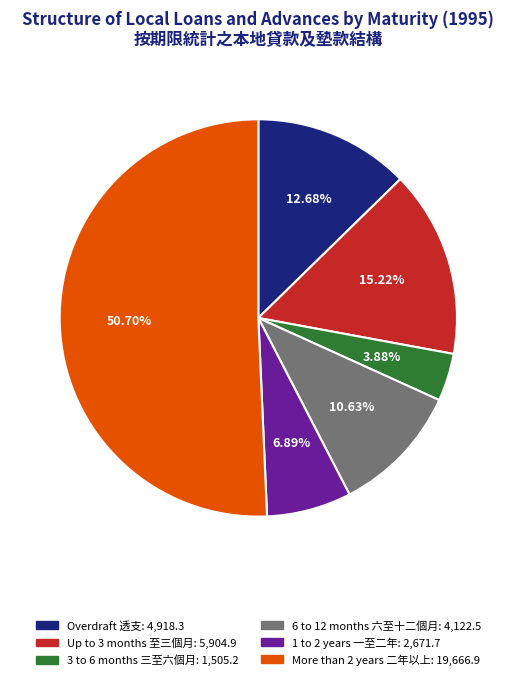

Between More than 2 years 二年以上 and 6 to 12 months 六至十二個月, which is larger?

More than 2 years 二年以上